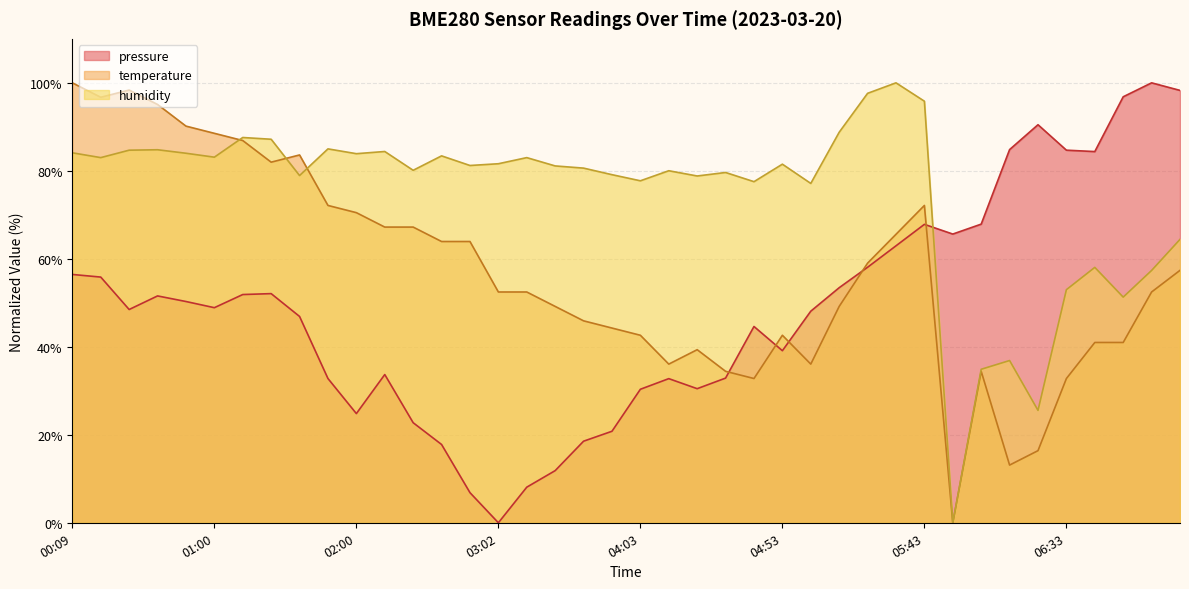

Reading right to left, transcribe all the data shown in this chart.

pressure: 07:13=98.3	07:03=100.0	06:53=96.8	06:43=84.4	06:33=84.7	06:23=90.5	06:13=84.8	06:03=67.9	05:53=65.6	05:43=67.8	05:33=63.0	05:23=58.1	05:13=53.4	05:03=48.1	04:53=39.1	04:43=44.6	04:33=32.9	04:23=30.5	04:13=32.8	04:03=30.3	03:53=20.8	03:43=18.5	03:23=11.9	03:12=8.1	03:02=0.0	02:52=6.8	02:31=17.8	02:21=22.7	02:10=33.7	02:00=24.8	01:50=32.8	01:30=46.9	01:20=52.1	01:10=51.9	01:00=48.9	00:49=50.3	00:39=51.6	00:29=48.5	00:19=55.8	00:09=56.4
temperature: 07:13=57.4	07:03=52.5	06:53=41.0	06:43=41.0	06:33=32.8	06:23=16.4	06:13=13.1	06:03=34.4	05:53=0.0	05:43=72.1	05:33=65.6	05:23=59.0	05:13=49.2	05:03=36.1	04:53=42.6	04:43=32.8	04:33=34.4	04:23=39.3	04:13=36.1	04:03=42.6	03:53=44.3	03:43=45.9	03:23=49.2	03:12=52.5	03:02=52.5	02:52=63.9	02:31=63.9	02:21=67.2	02:10=67.2	02:00=70.5	01:50=72.1	01:30=83.6	01:20=82.0	01:10=86.9	01:00=88.5	00:49=90.2	00:39=95.1	00:29=98.4	00:19=96.7	00:09=100.0
humidity: 07:13=64.4	07:03=57.4	06:53=51.3	06:43=58.1	06:33=53.0	06:23=25.5	06:13=36.9	06:03=34.9	05:53=0.0	05:43=95.8	05:33=100.0	05:23=97.6	05:13=88.8	05:03=77.1	04:53=81.5	04:43=77.5	04:33=79.6	04:23=78.8	04:13=80.0	04:03=77.7	03:53=79.1	03:43=80.6	03:23=81.1	03:12=83.0	03:02=81.6	02:52=81.2	02:31=83.4	02:21=80.1	02:10=84.4	02:00=83.9	01:50=85.0	01:30=78.9	01:20=87.2	01:10=87.6	01:00=83.1	00:49=84.0	00:39=84.8	00:29=84.7	00:19=83.0	00:09=84.1